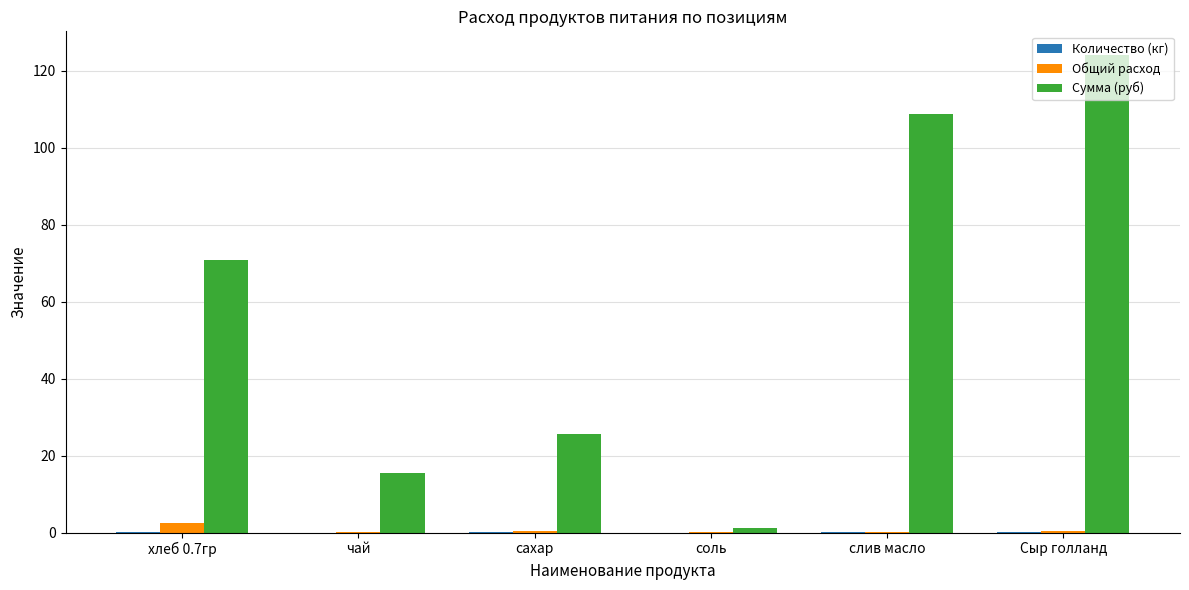

Are the bars horizontal?

No